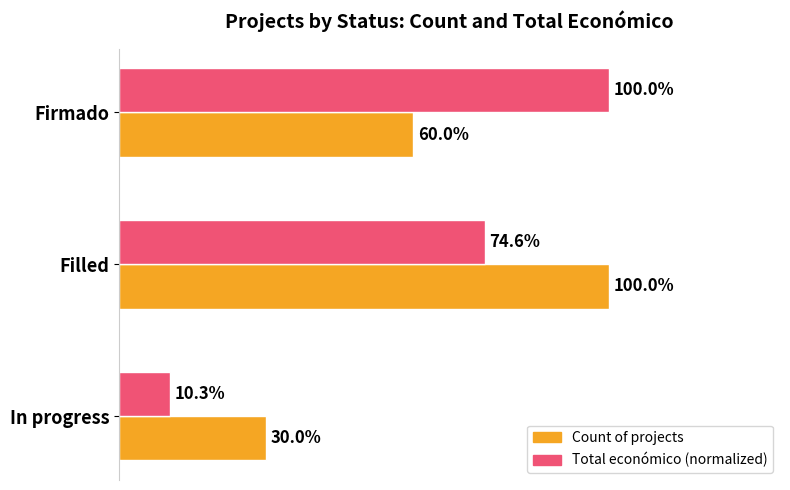

What are all the series names shown in the legend?

Count of projects, Total económico (normalized)